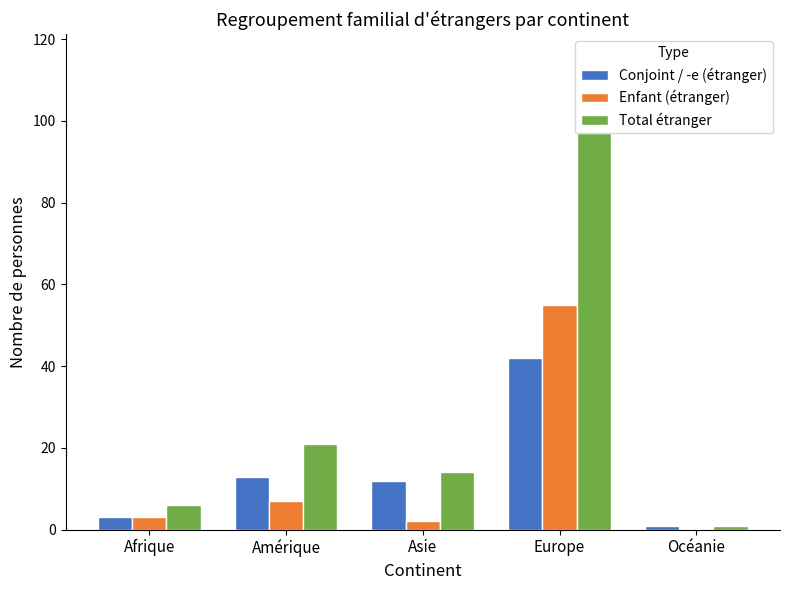

How many series are shown in this chart?

3